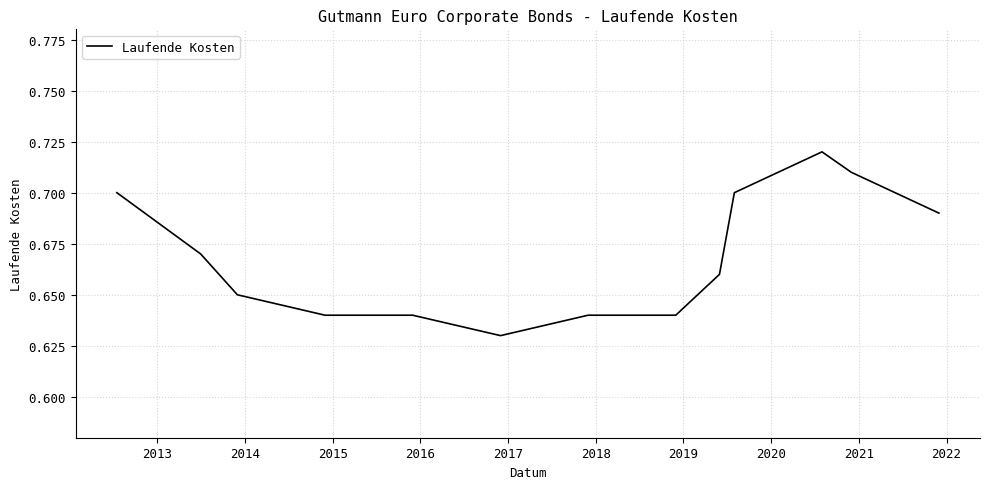

How many lines are shown in the chart?

1